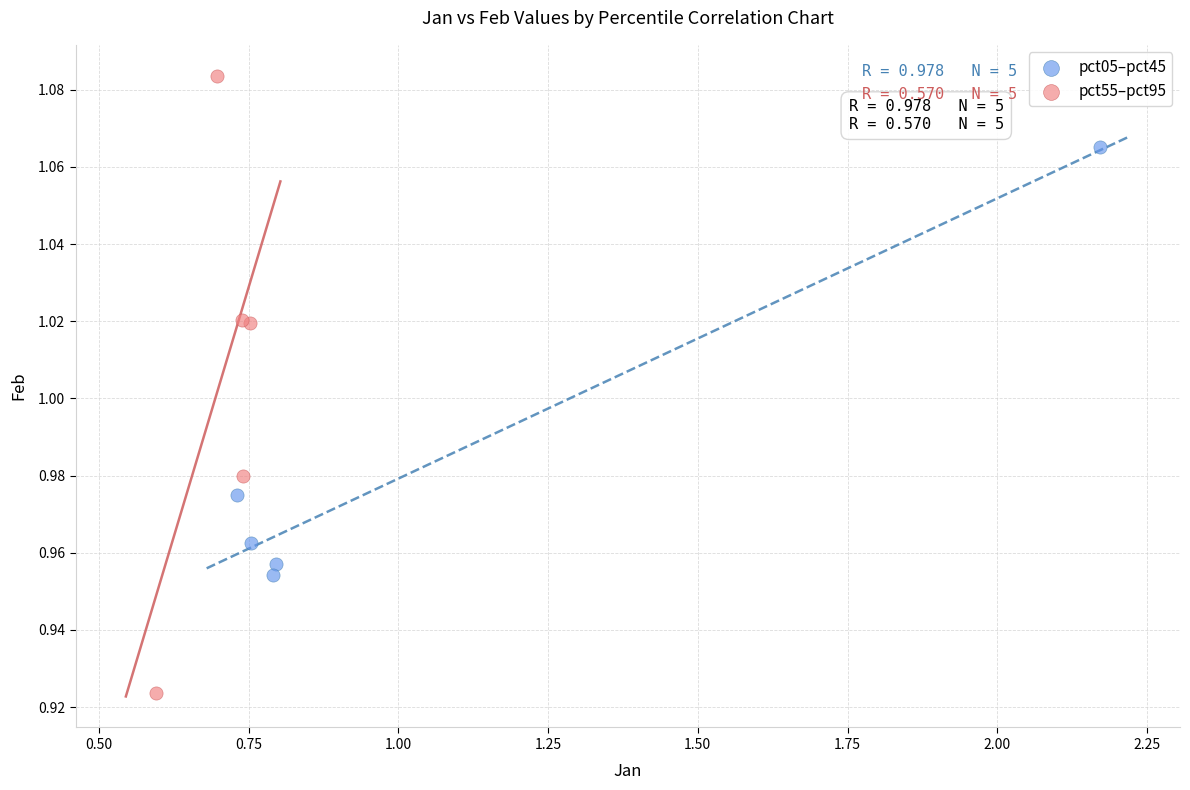

Which series reaches the maximum Y coordinate?

pct55–pct95